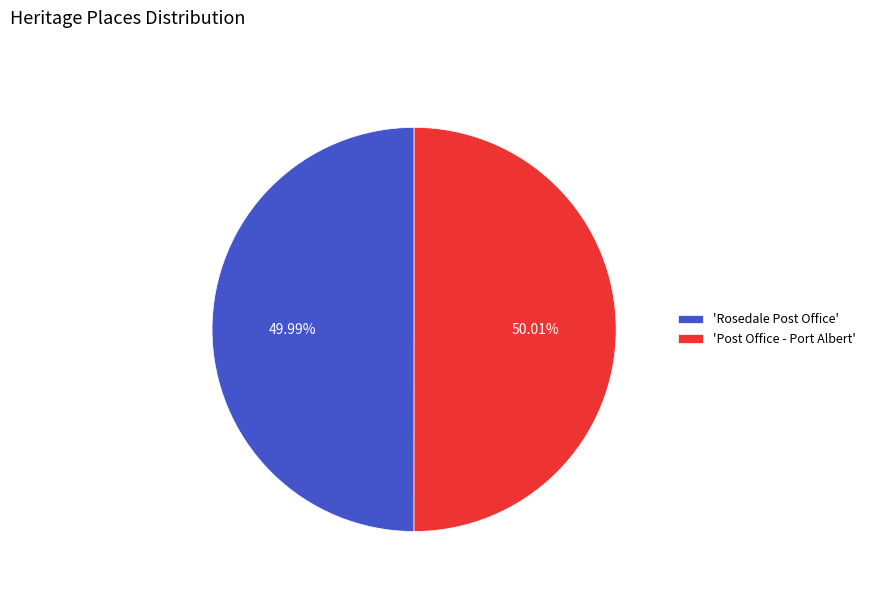

Combined, do 'Rosedale Post Office' and 'Post Office - Port Albert' account for over 50%?

Yes